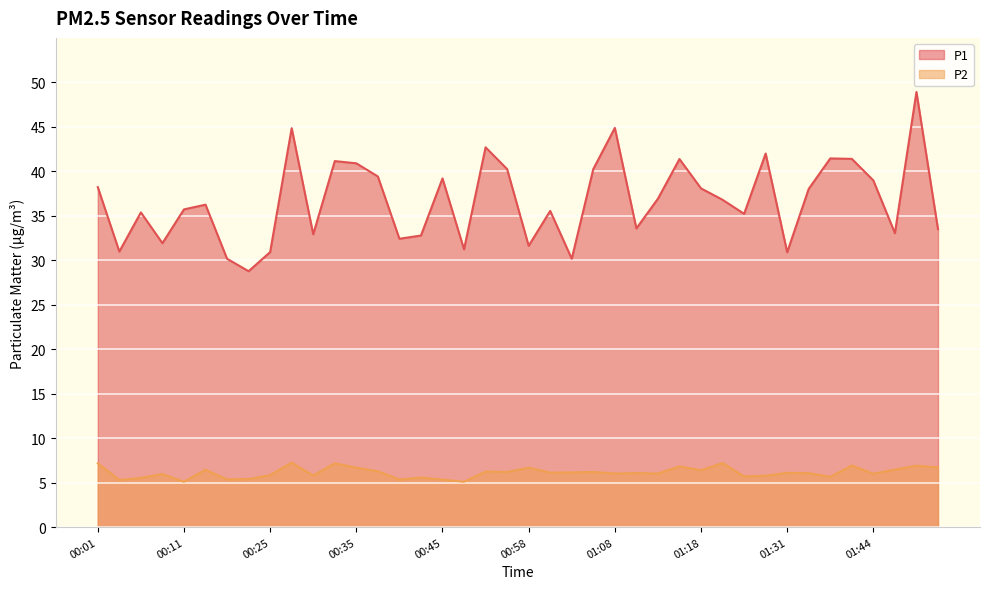

At which category does P1 reach its first local peak?

00:06